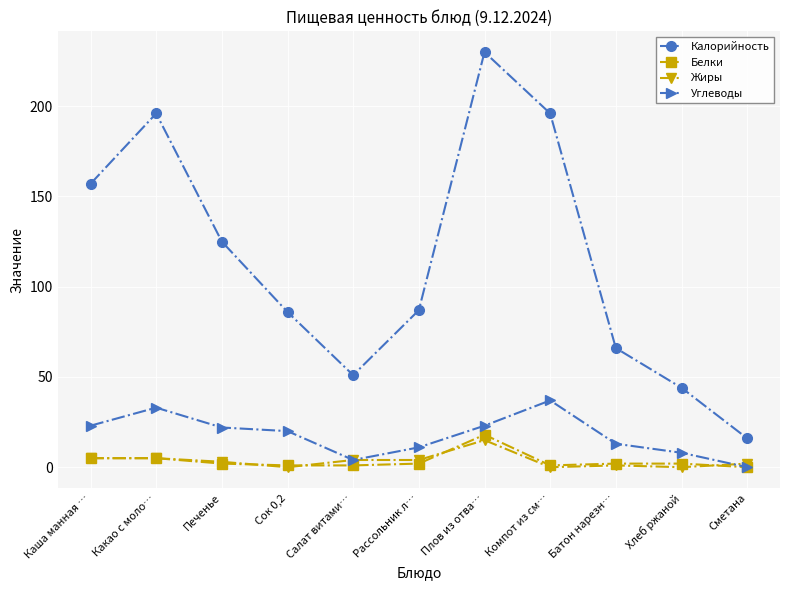

The value of Калорийность at Какао с моло… is 196. True or false?

True